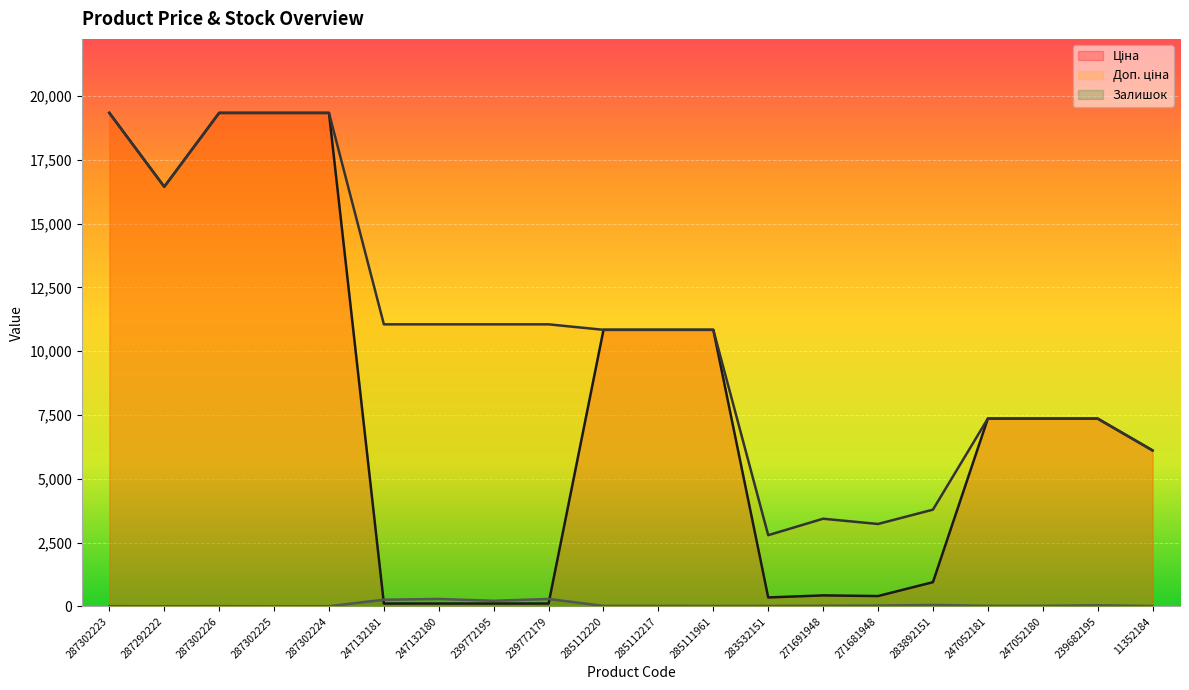

Which category has the lowest value in the Доп. ціна series?

283532151